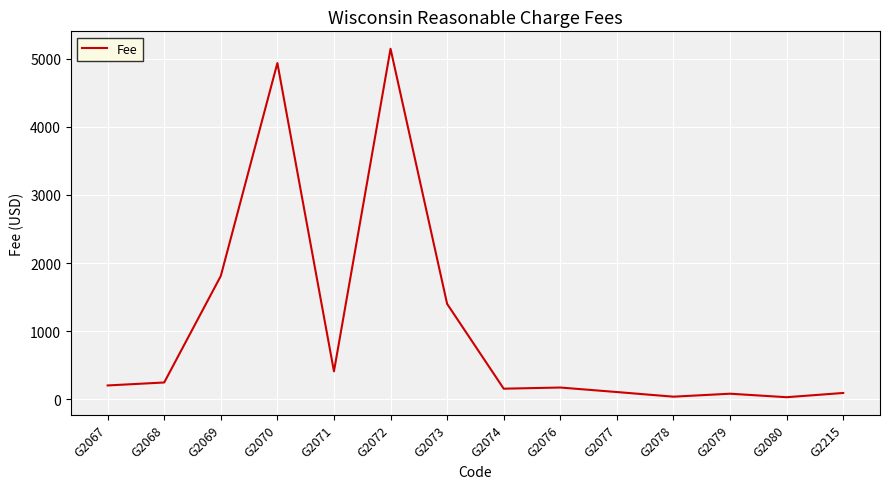

Which category has the highest value across all series?

G2072